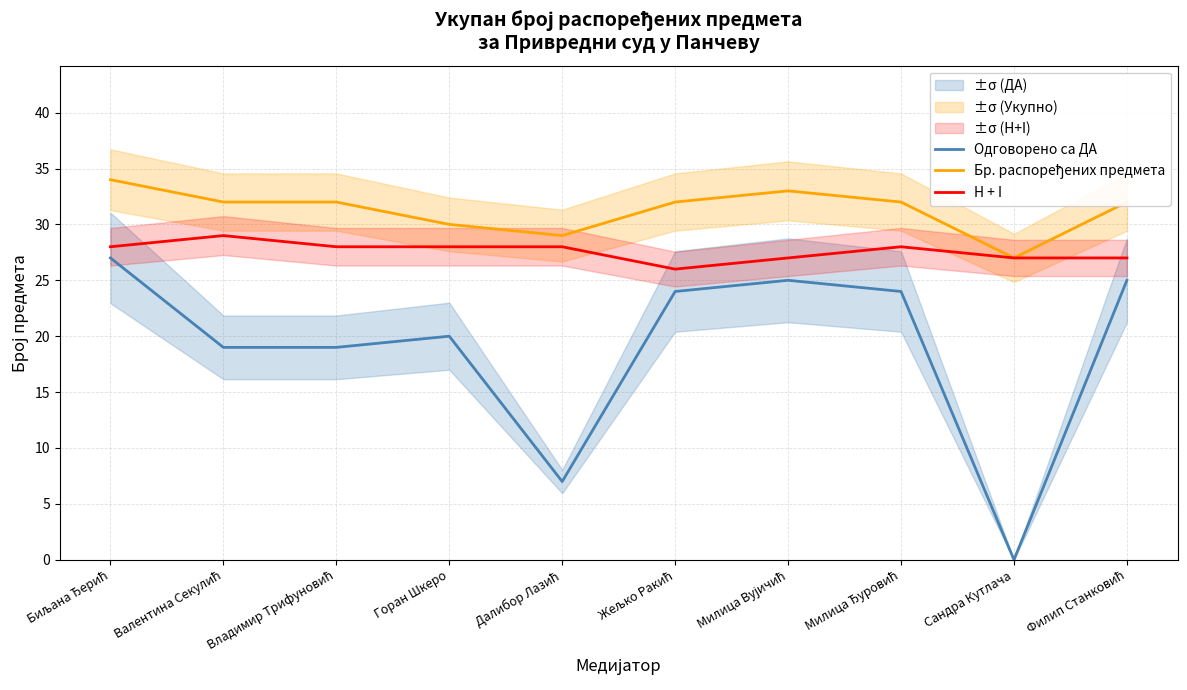

At how many categories does at least one series exceed 21?

10